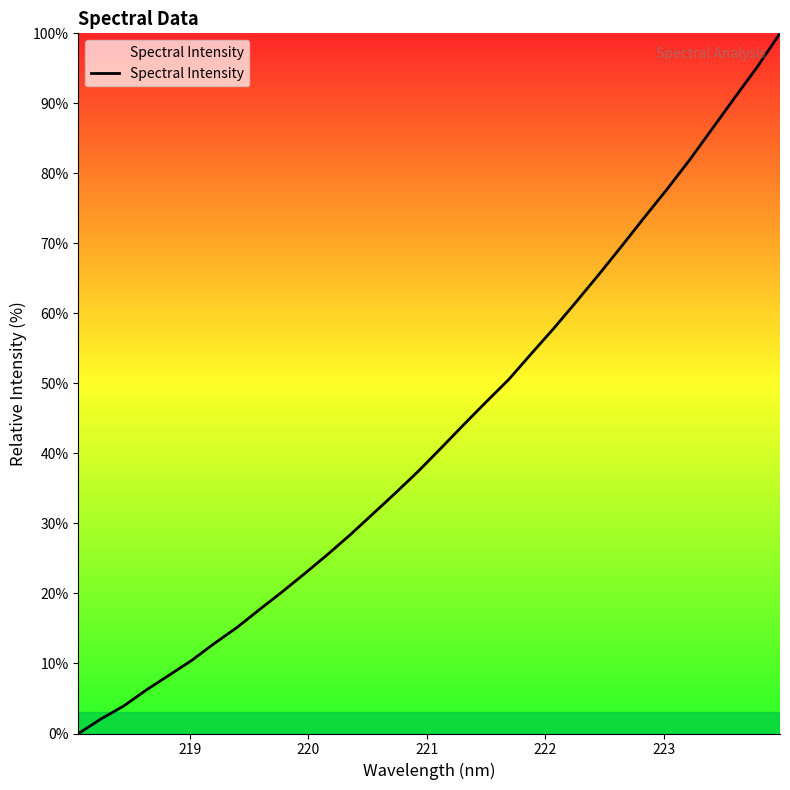

What is the difference between the maximum and minimum values?

100.0